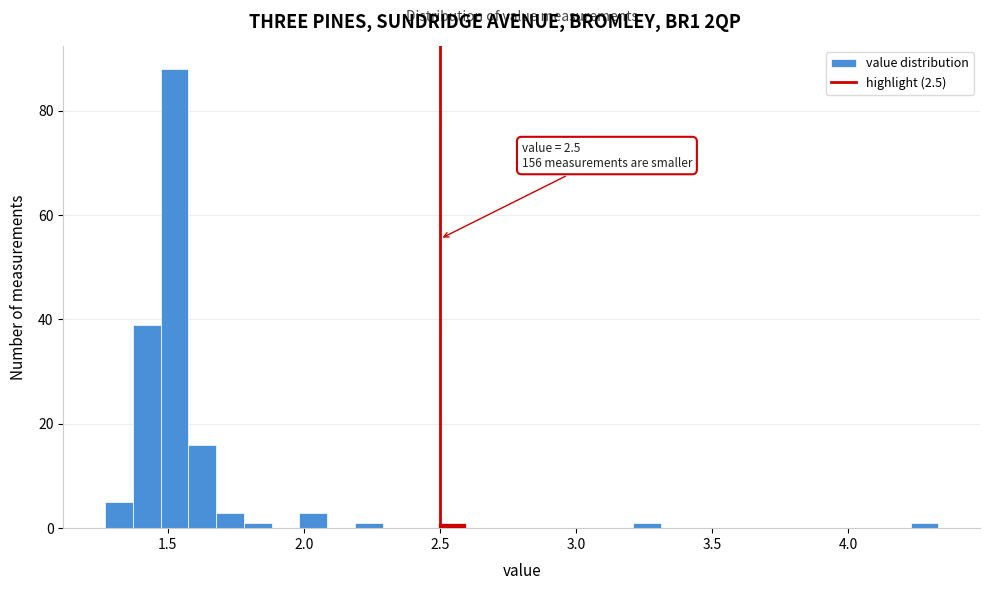

Read against the x-axis, roughly where is the centre of the tallest bar?

1.55